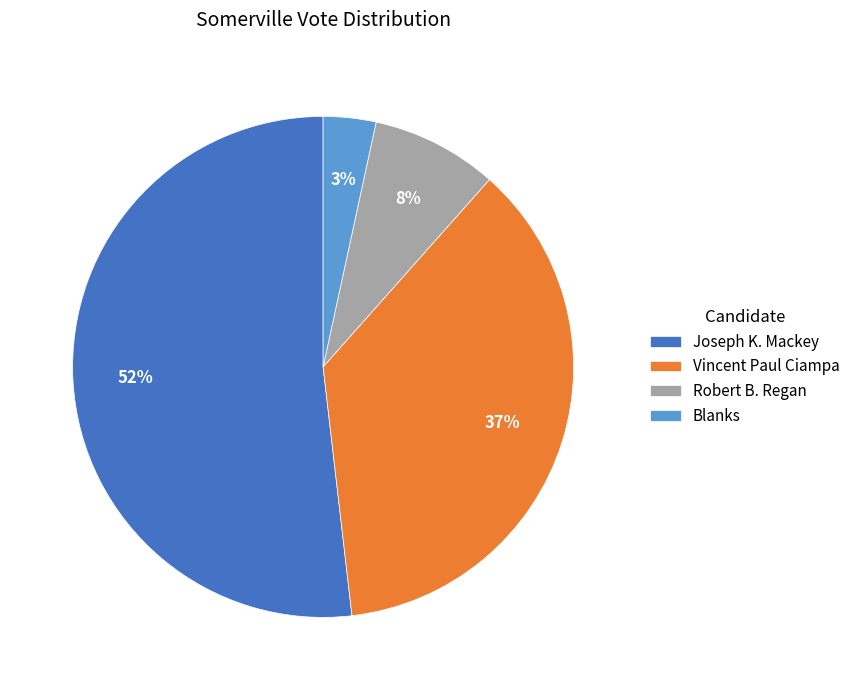

What percentage is the Joseph K. Mackey slice, to the nearest percent?

52%